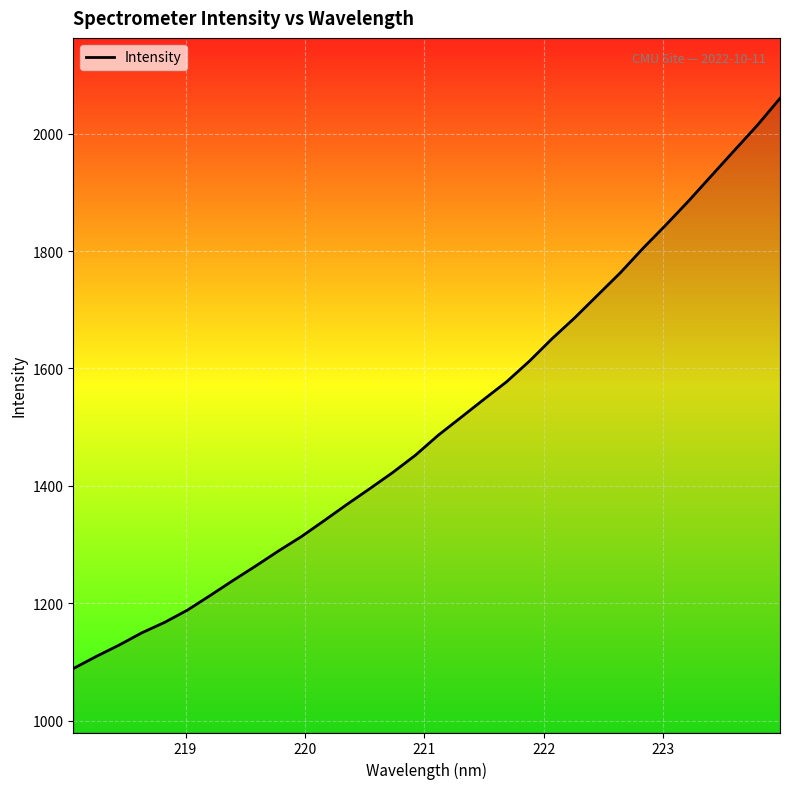

What is the greatest value displayed?

2060.1